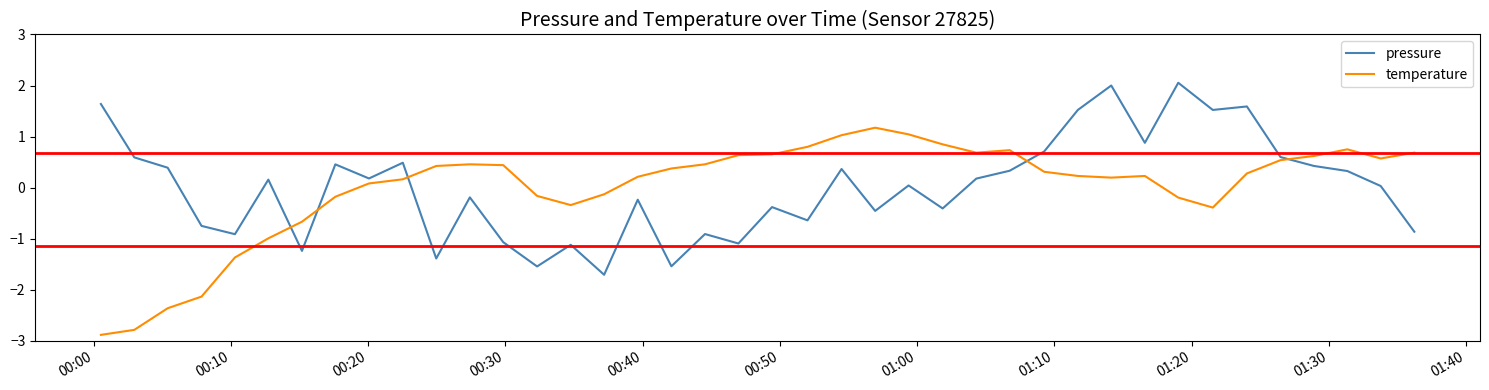

Which series ends up on top after the final intersection of temperature and pressure?

temperature